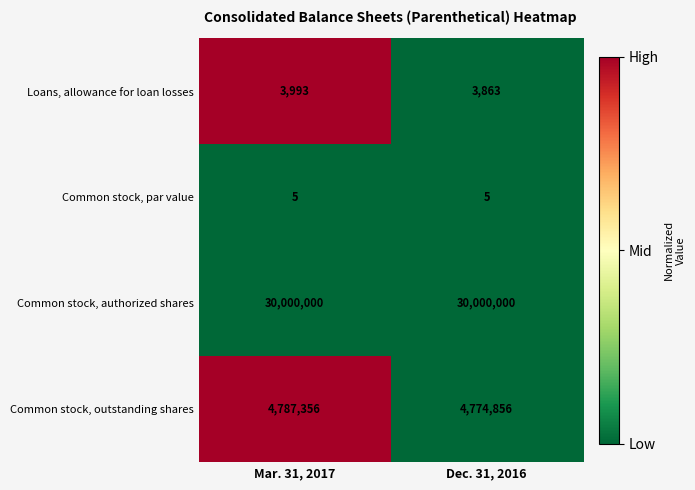

What is the minimum value shown in the chart?

5